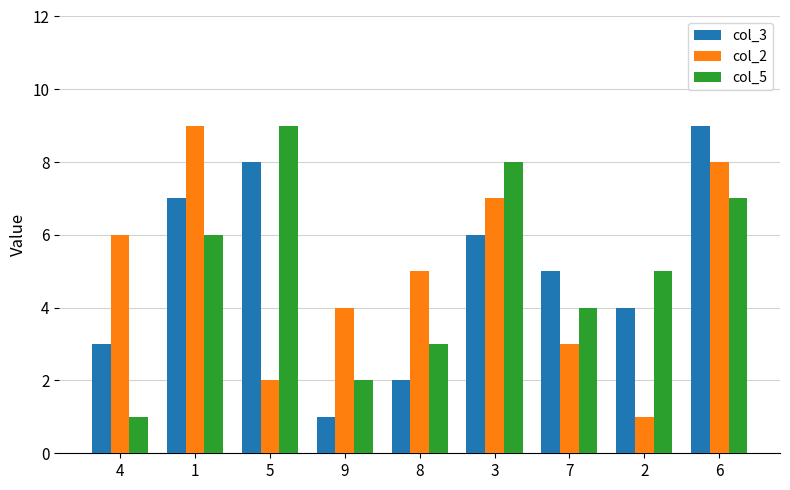

Reading left to right, what are all the values shown in this chart?

col_3: 3	7	8	1	2	6	5	4	9
col_2: 6	9	2	4	5	7	3	1	8
col_5: 1	6	9	2	3	8	4	5	7